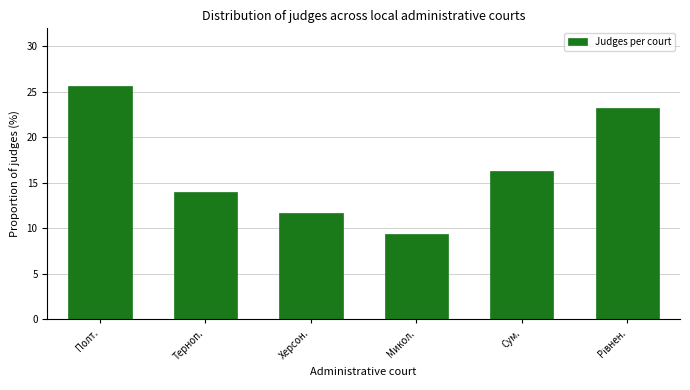

Reading left to right, extract all data points from this chart.

25.6	14.0	11.6	9.3	16.3	23.3